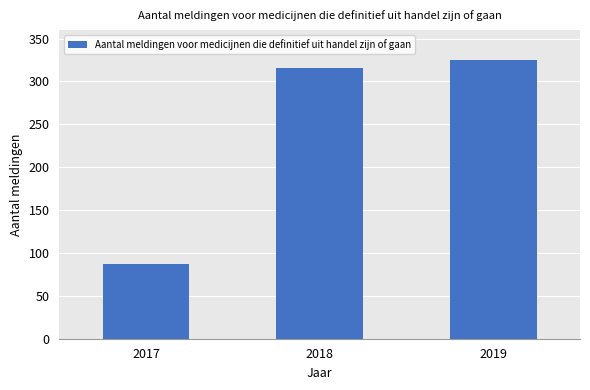

What is the sum of the values at 2017 and 2019?

412